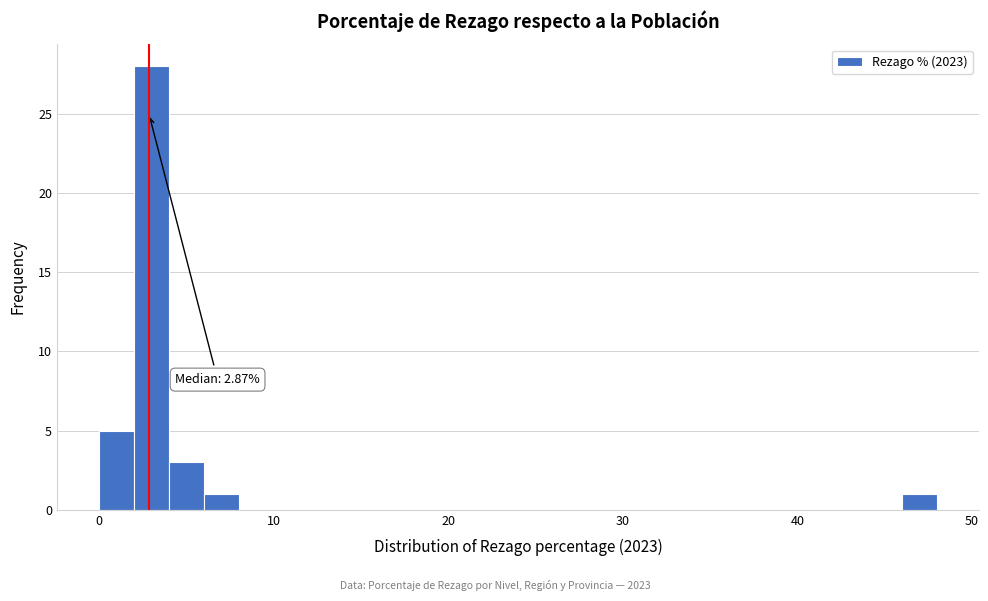

Around what value on the x-axis is the tallest bar? Give the approximate position of its centre, as read against the axis.

3